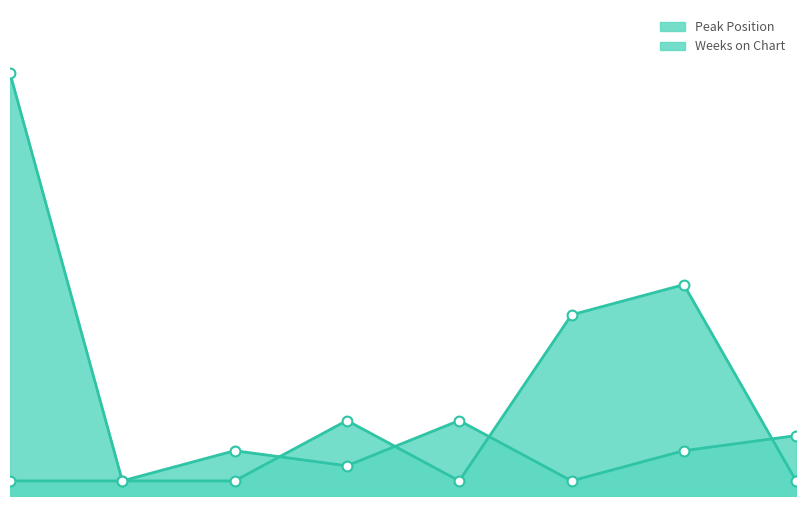

What are all the series names shown in the legend?

Peak Position, Weeks on Chart